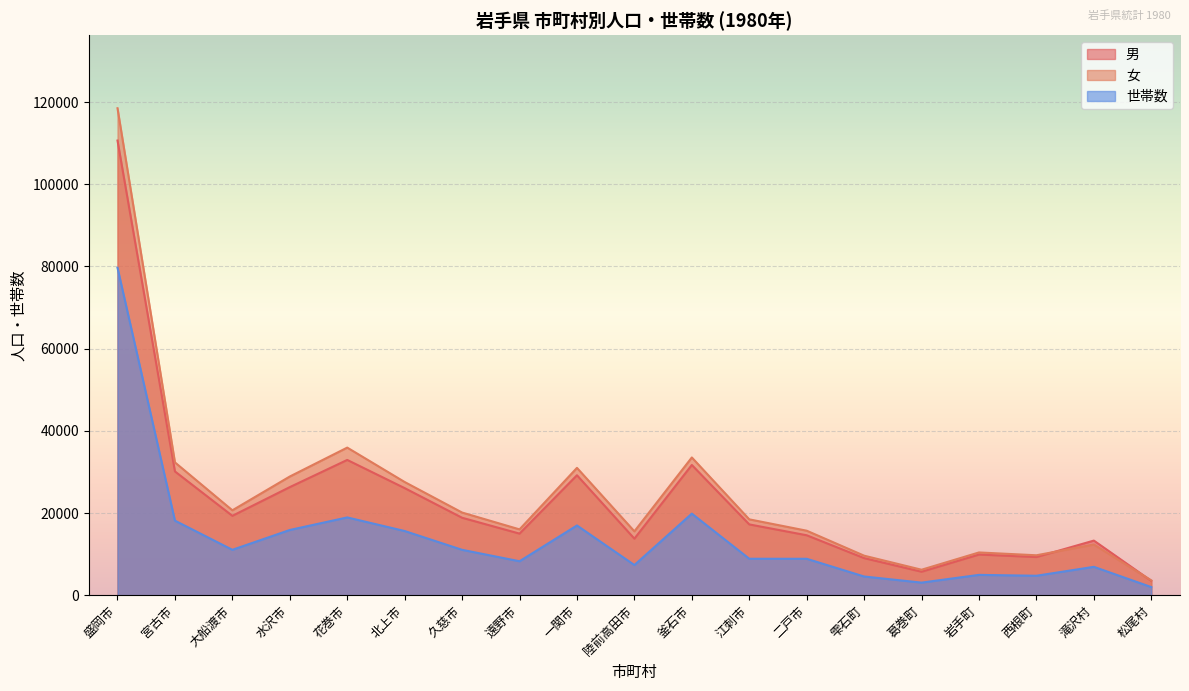

What is the minimum value for 女?

3634